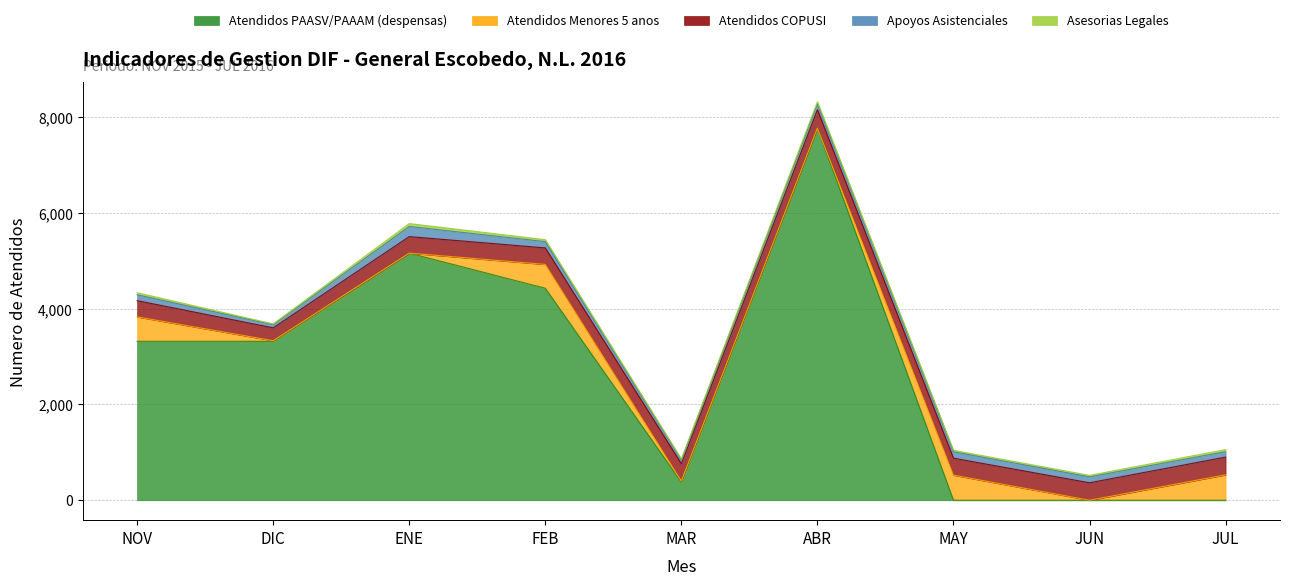

Which series changed the most between DIC and MAY?

Atendidos PAASV/PAAAM (despensas)